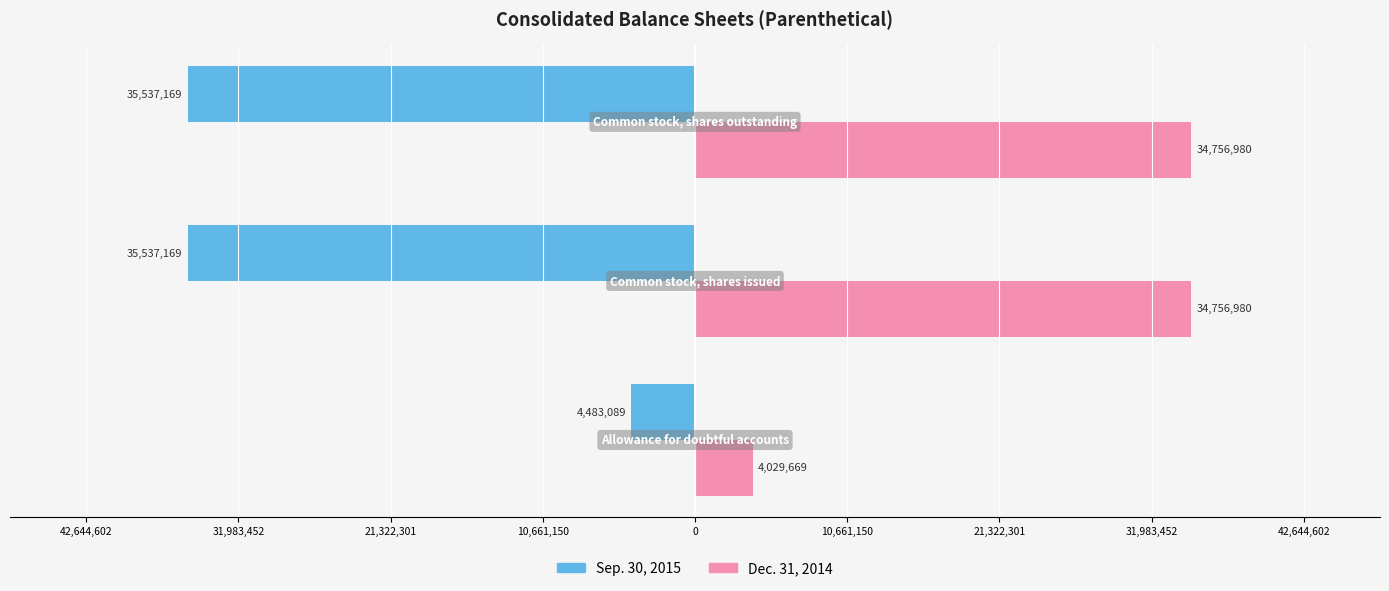

What are all the series names shown in the legend?

Sep. 30, 2015, Dec. 31, 2014